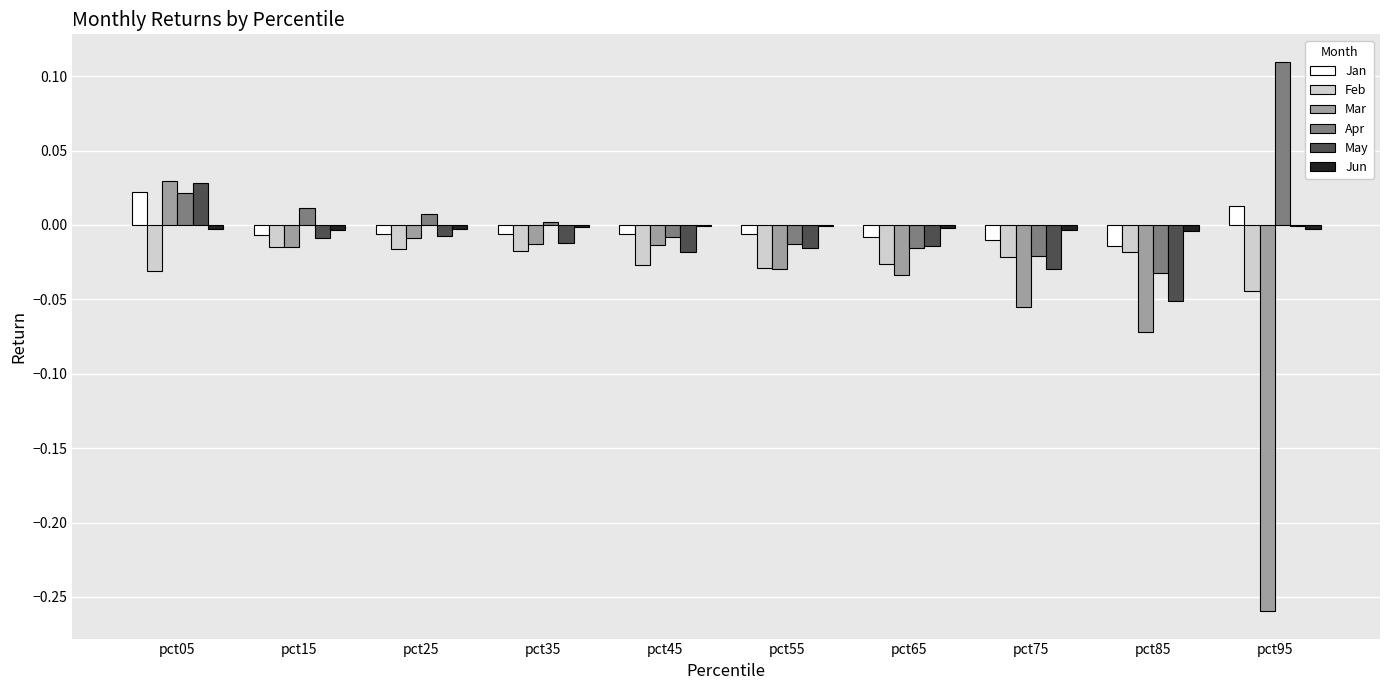

What is the sum of all Mar values?

-0.5